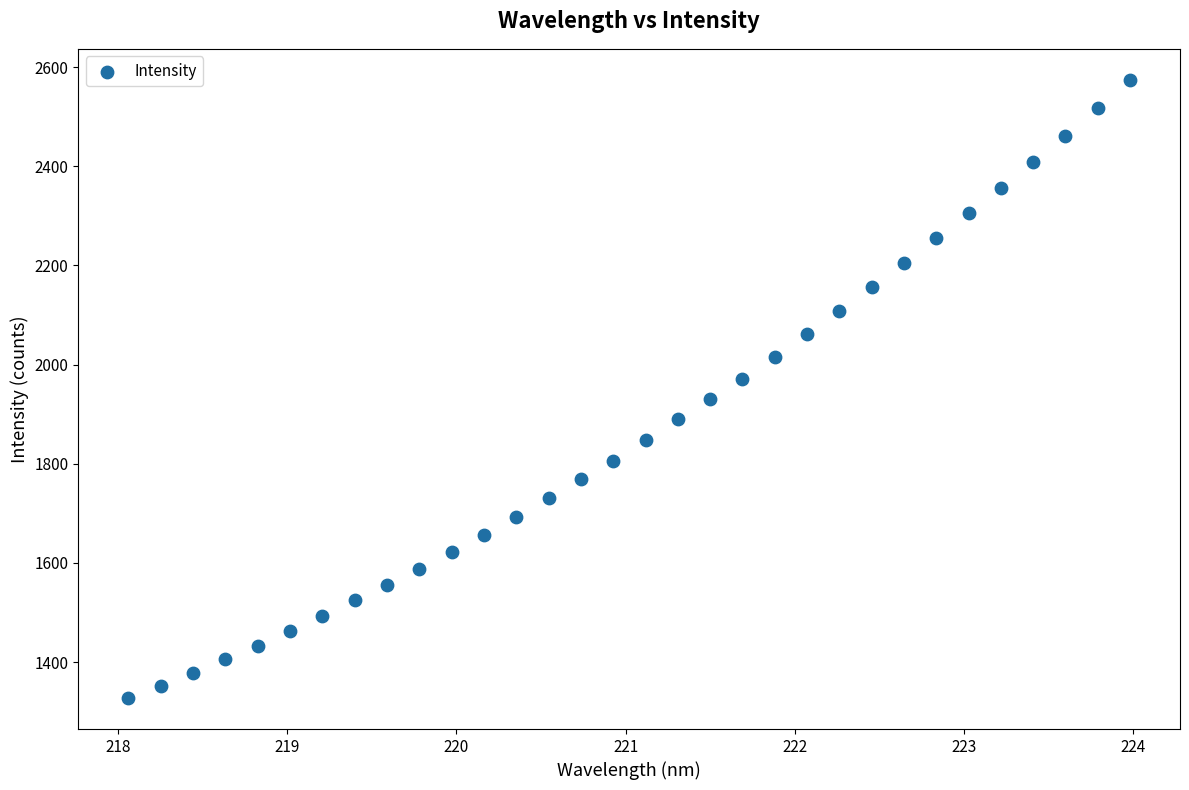

What is the range of Y values (max minus min)?

1247.5